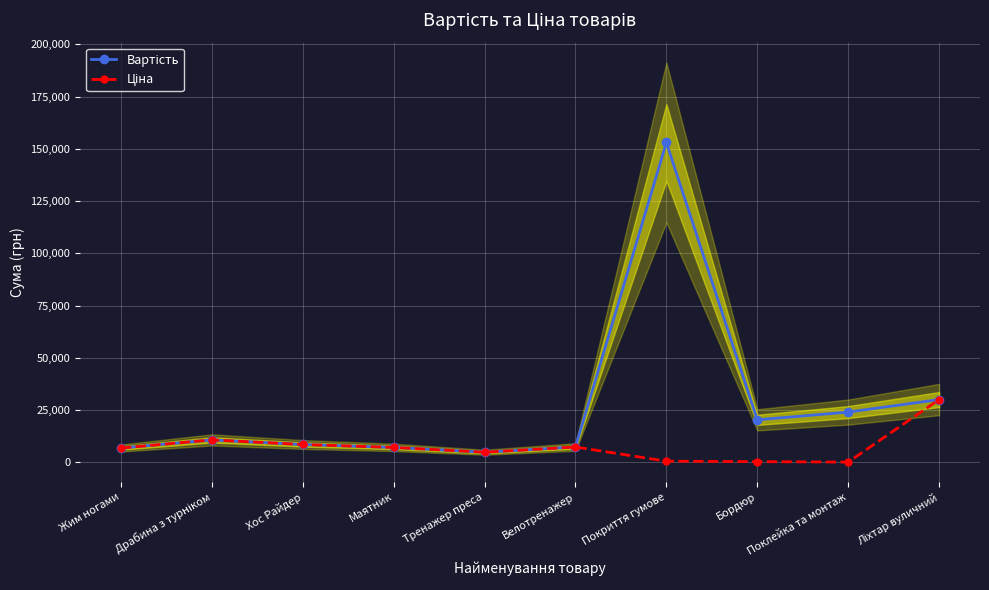

Rank the series by their maximum value, from lowest to highest.

Ціна, Вартість